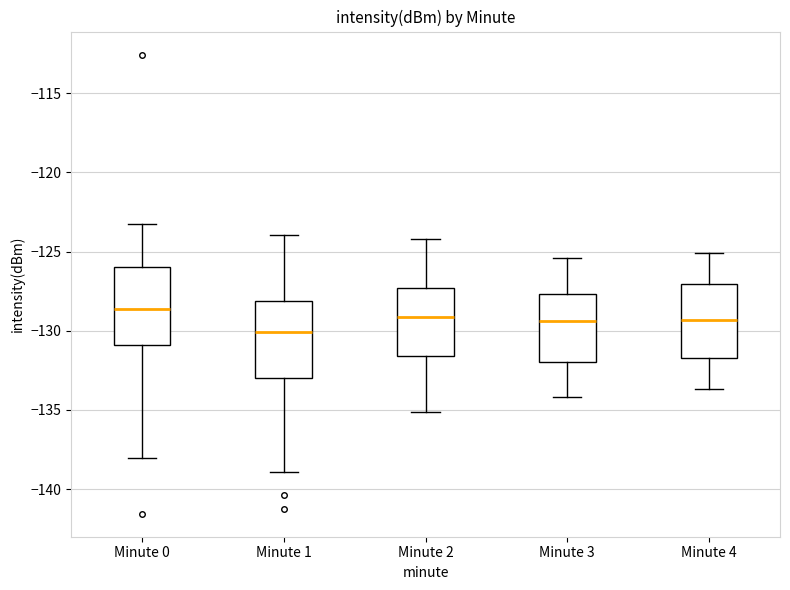

Where does the upper whisker of the box for Minute 4 end on the y-axis? The values are not printed on the chart, so give them approximately, as read against the axis.

-125.0